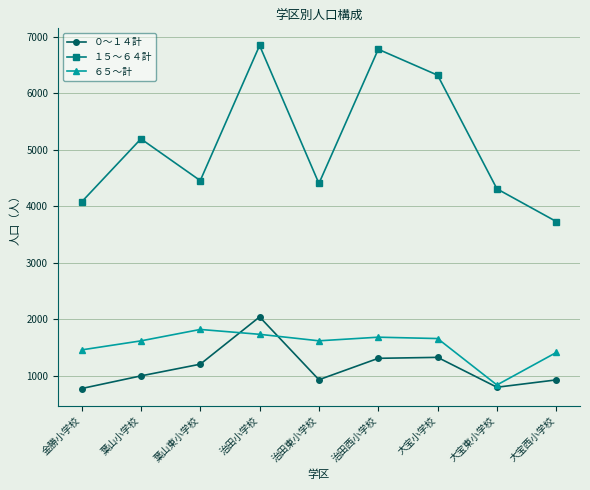

Between 金勝小学校 and 治田西小学校, which series saw the biggest shift?

１５～６４計